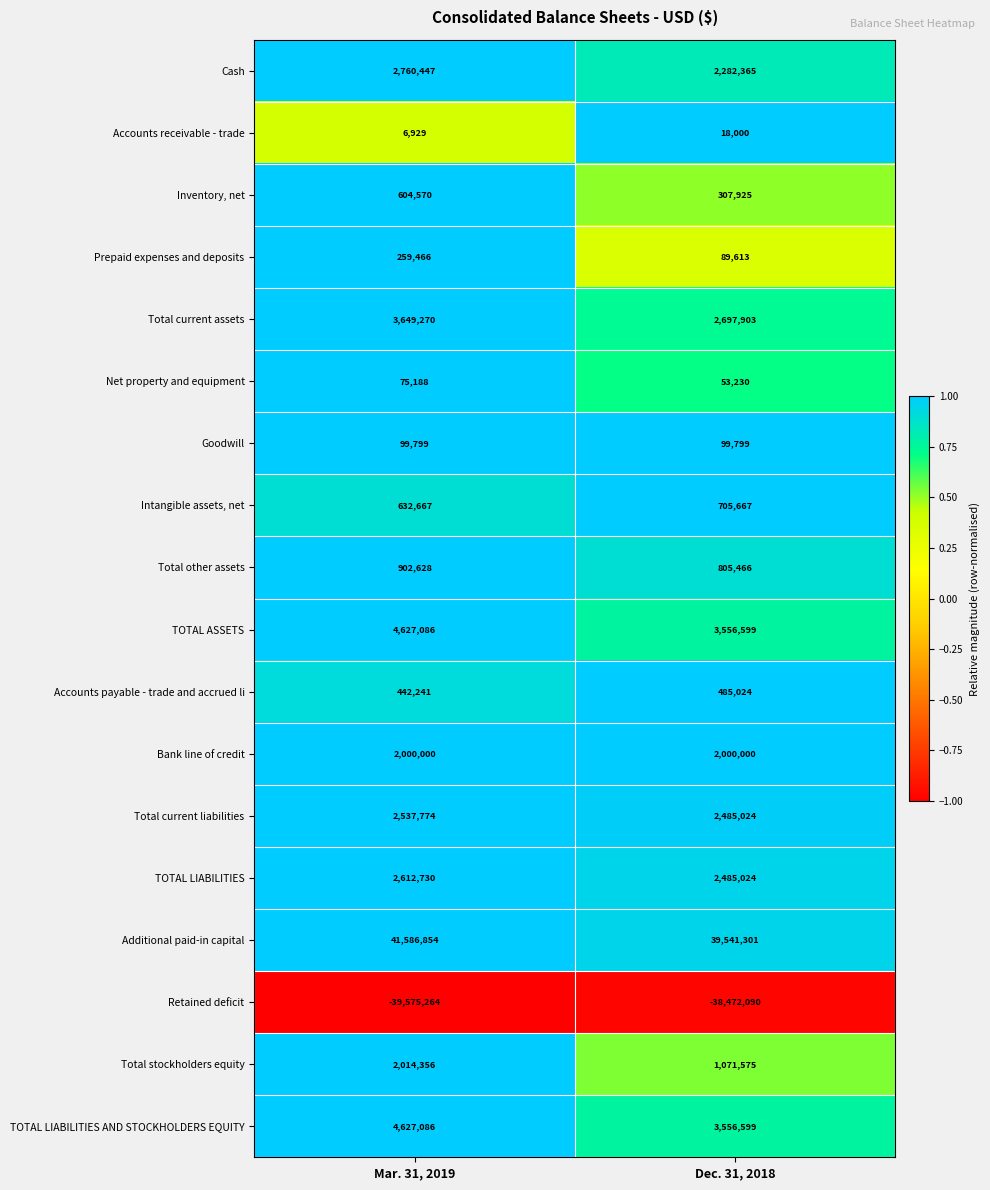

List the labels in order of TOTAL LIABILITIES value, largest first.

Mar. 31, 2019, Dec. 31, 2018